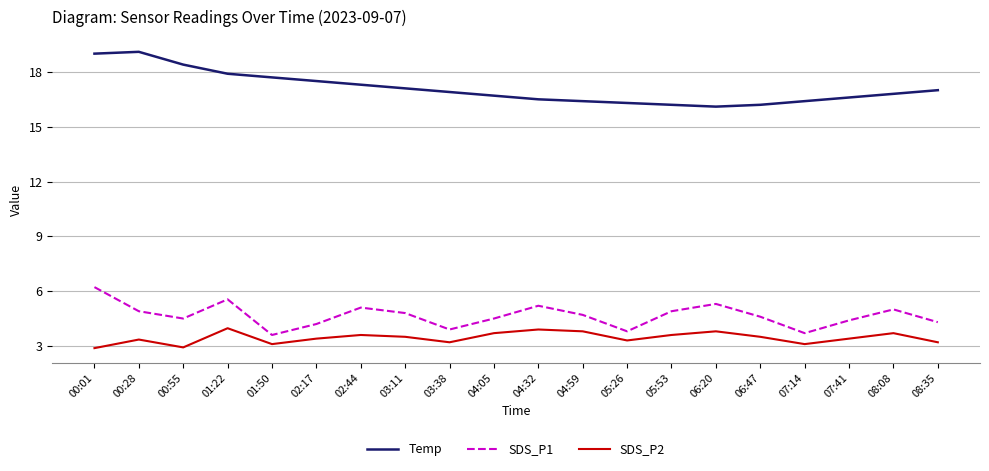

Is it true that SDS_P2 equals 3.7 at 08:08?

True